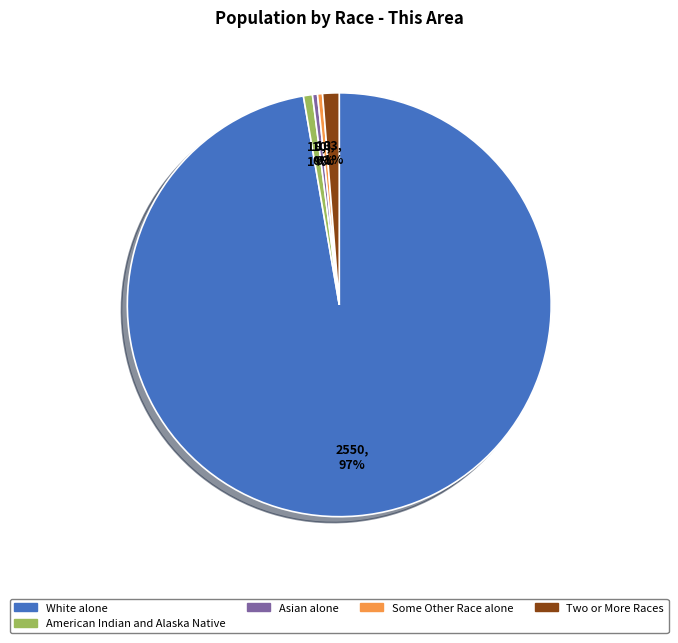

Does White alone represent more than half of the total?

Yes